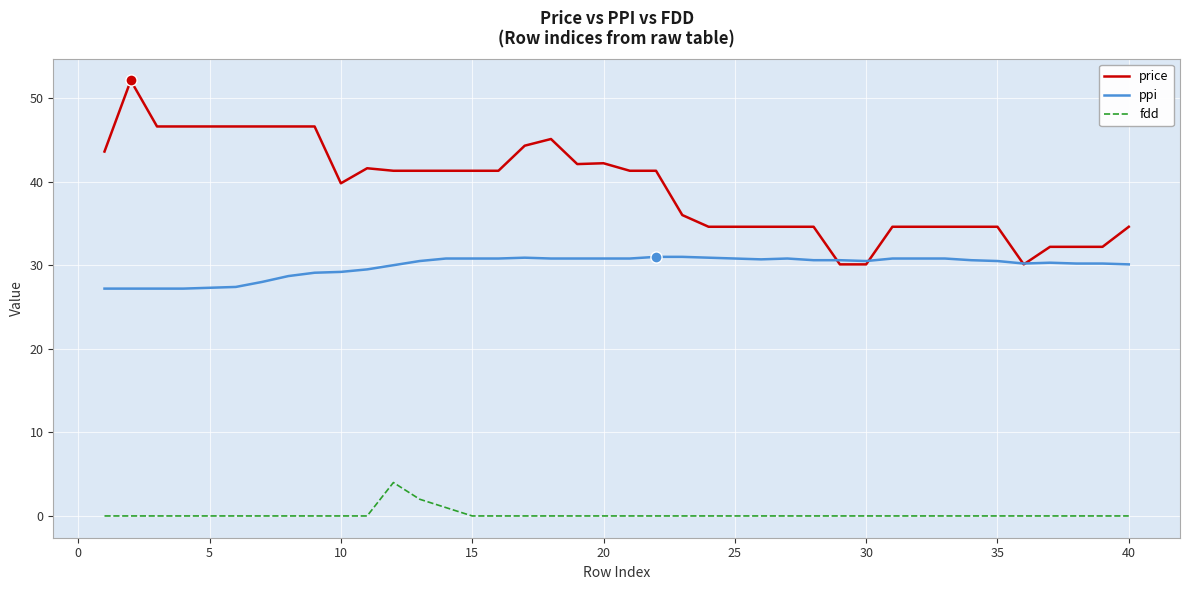

What is the highest value of the fdd series?

4.0